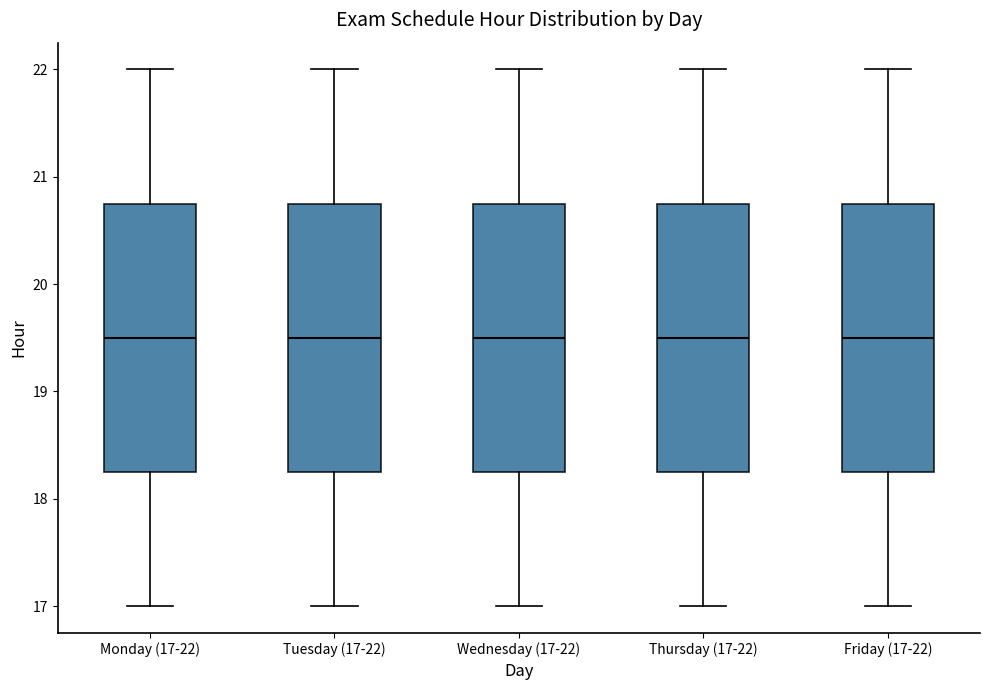

Reading left to right, transcribe this box plot: for each box, give where its median line is, the range the box spans, and where its two whiskers end, as read against the y-axis. The values are not printed on the chart, so give them approximately, as read against the axis.

Monday (17-22): median 19.5, box 18.3 to 20.8, whiskers 17.0 to 22.0
Tuesday (17-22): median 19.5, box 18.3 to 20.8, whiskers 17.0 to 22.0
Wednesday (17-22): median 19.5, box 18.3 to 20.8, whiskers 17.0 to 22.0
Thursday (17-22): median 19.5, box 18.3 to 20.8, whiskers 17.0 to 22.0
Friday (17-22): median 19.5, box 18.3 to 20.8, whiskers 17.0 to 22.0